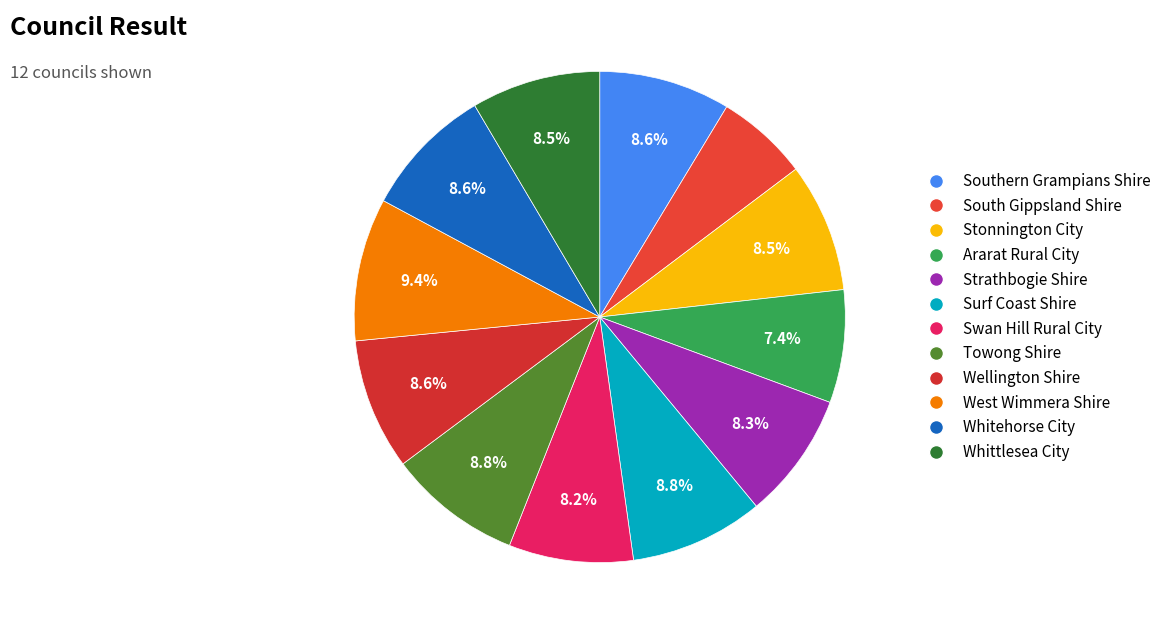

How many segments does this pie chart have?

12